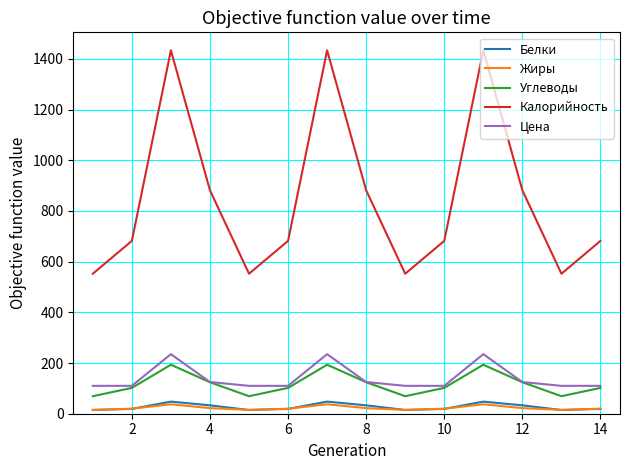

True or false: Жиры has more than 2 points higher than both neighbors.

True